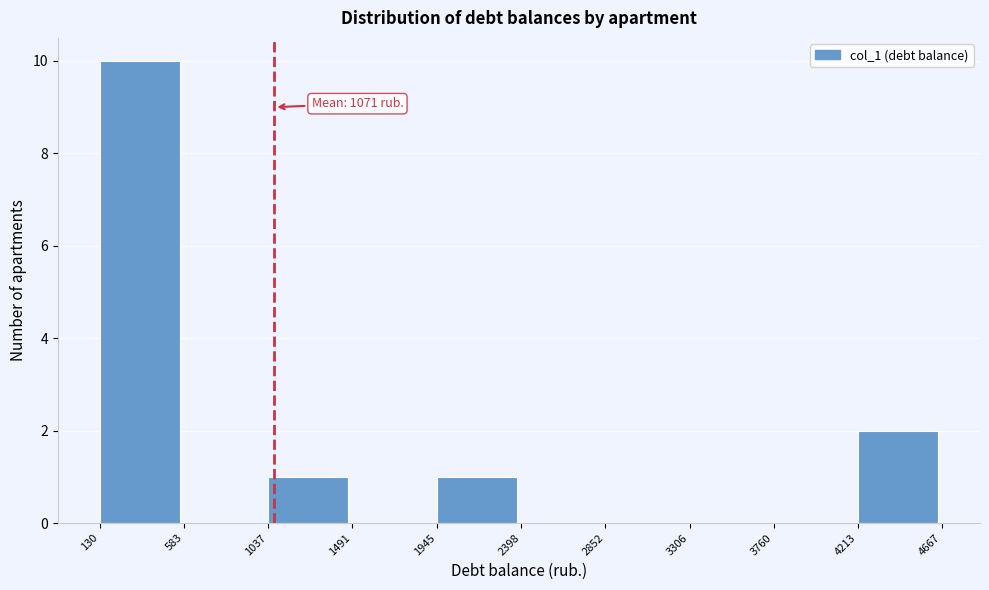

Which range on the x-axis has the tallest bar?

130 to 583